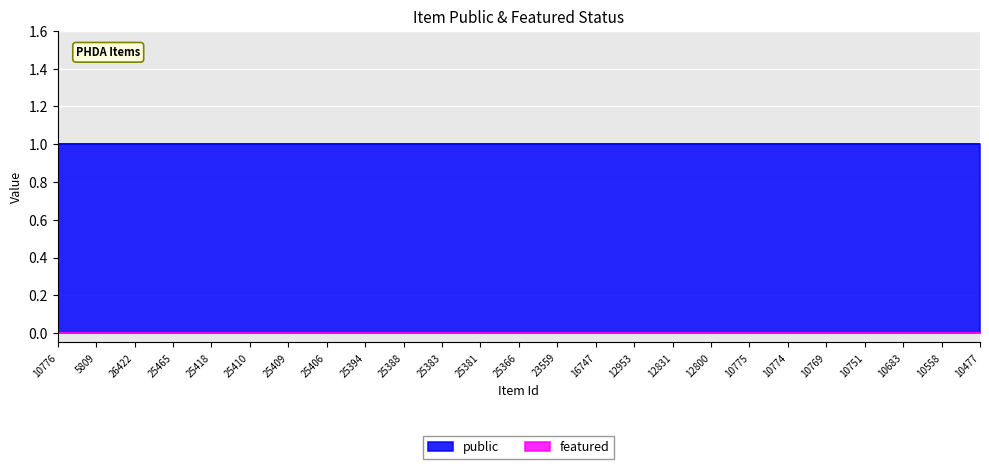

Reading left to right, extract all data points from this chart.

public: 10776=1	5809=1	26422=1	25465=1	25418=1	25410=1	25409=1	25406=1	25394=1	25388=1	25383=1	25381=1	25366=1	23559=1	16747=1	12953=1	12831=1	12800=1	10775=1	10774=1	10769=1	10751=1	10683=1	10558=1	10477=1
featured: 10776=0	5809=0	26422=0	25465=0	25418=0	25410=0	25409=0	25406=0	25394=0	25388=0	25383=0	25381=0	25366=0	23559=0	16747=0	12953=0	12831=0	12800=0	10775=0	10774=0	10769=0	10751=0	10683=0	10558=0	10477=0